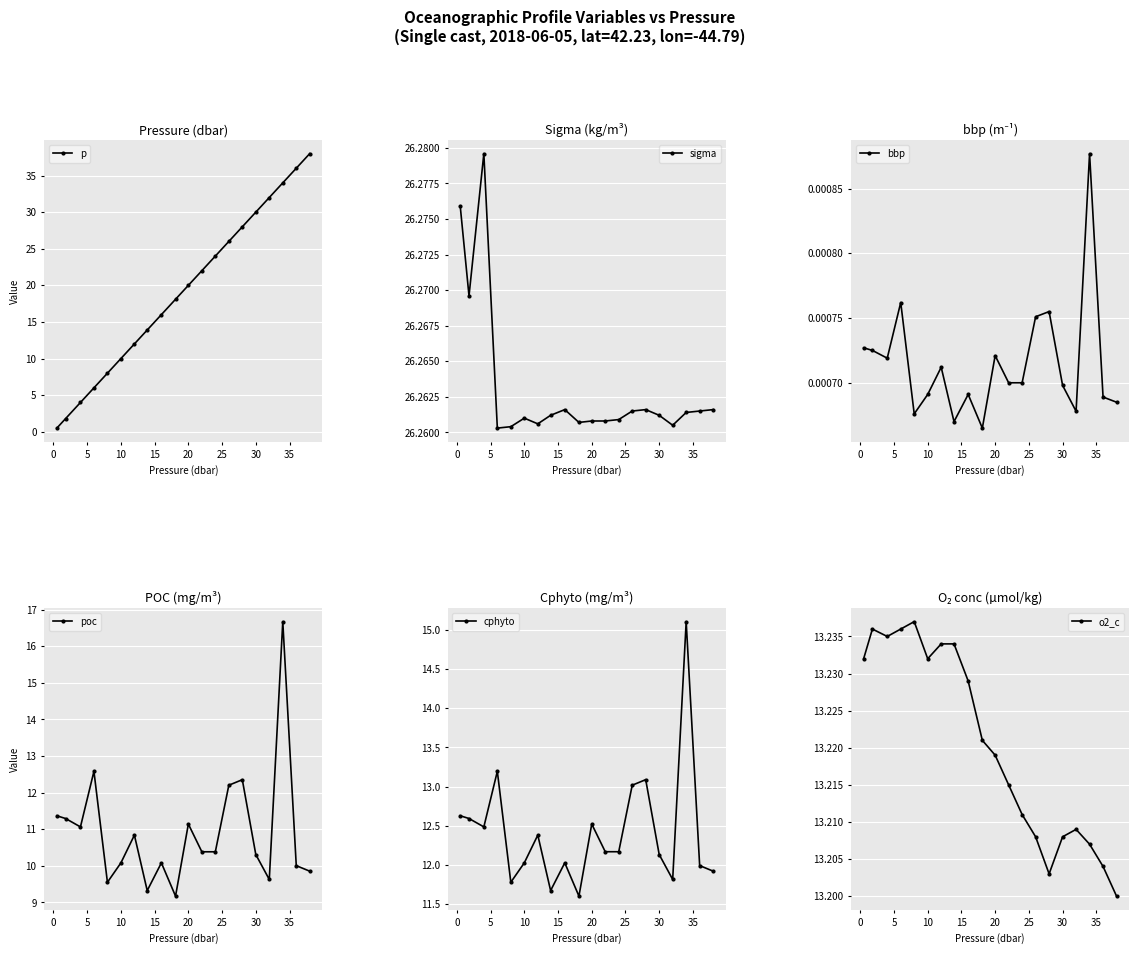

True or false: cphyto and sigma cross at least once.

False